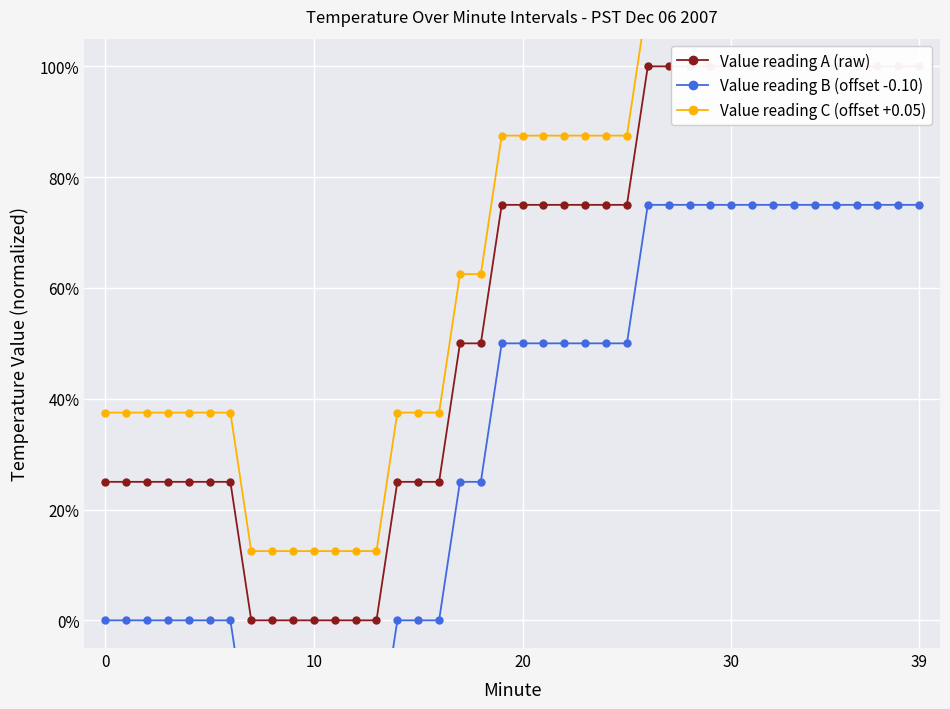

True or false: Value reading B (offset -0.10) and Value reading C (offset +0.05) intersect in this chart.

False